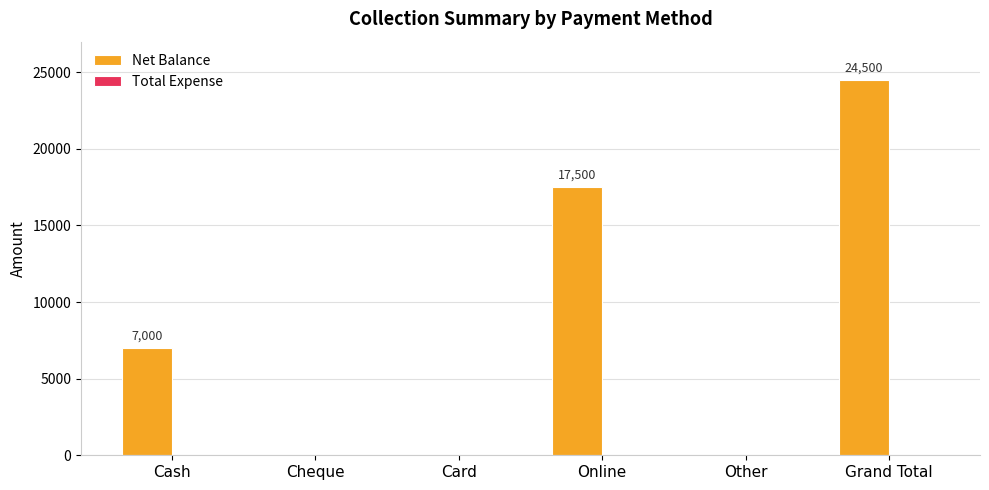

True or false: the data shows 7000 at Cash.

True